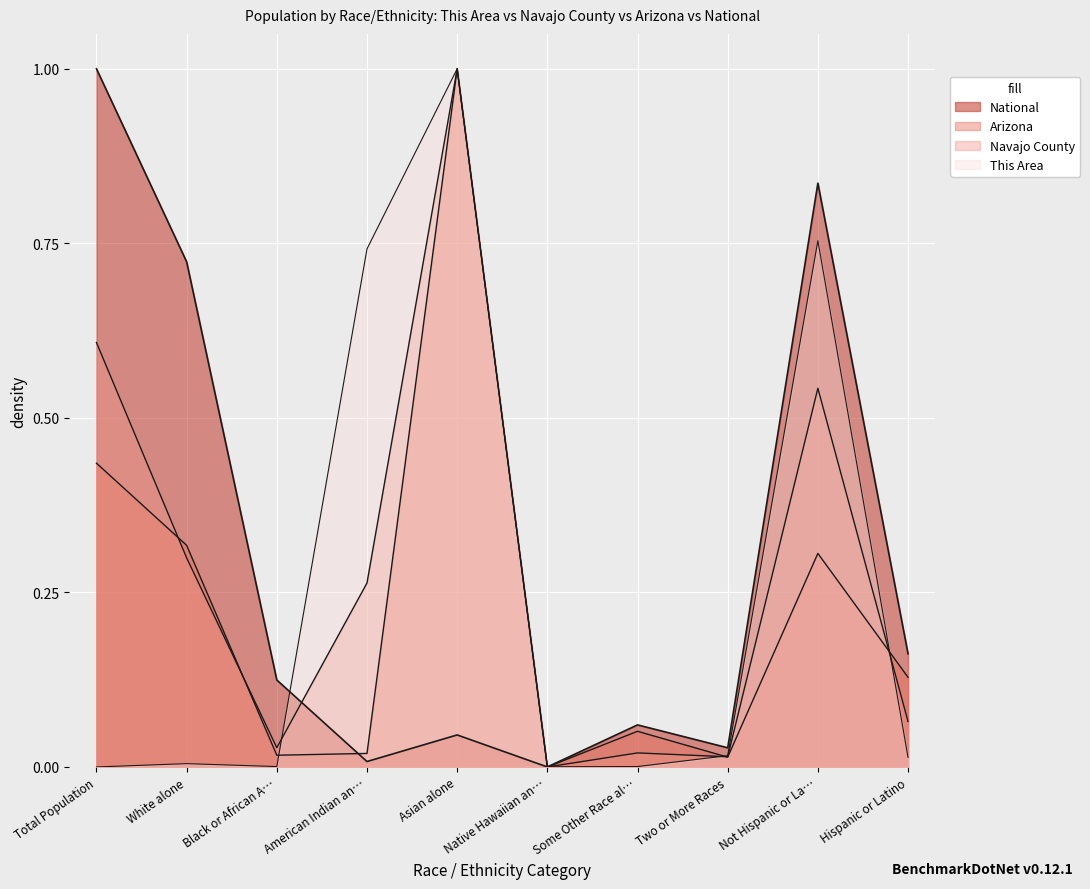

The value of This Area at Black or African A… is 0.0. True or false?

True